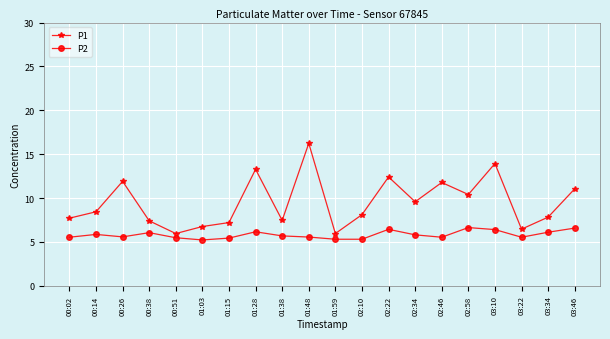

True or false: P1 and P2 cross at least once.

False